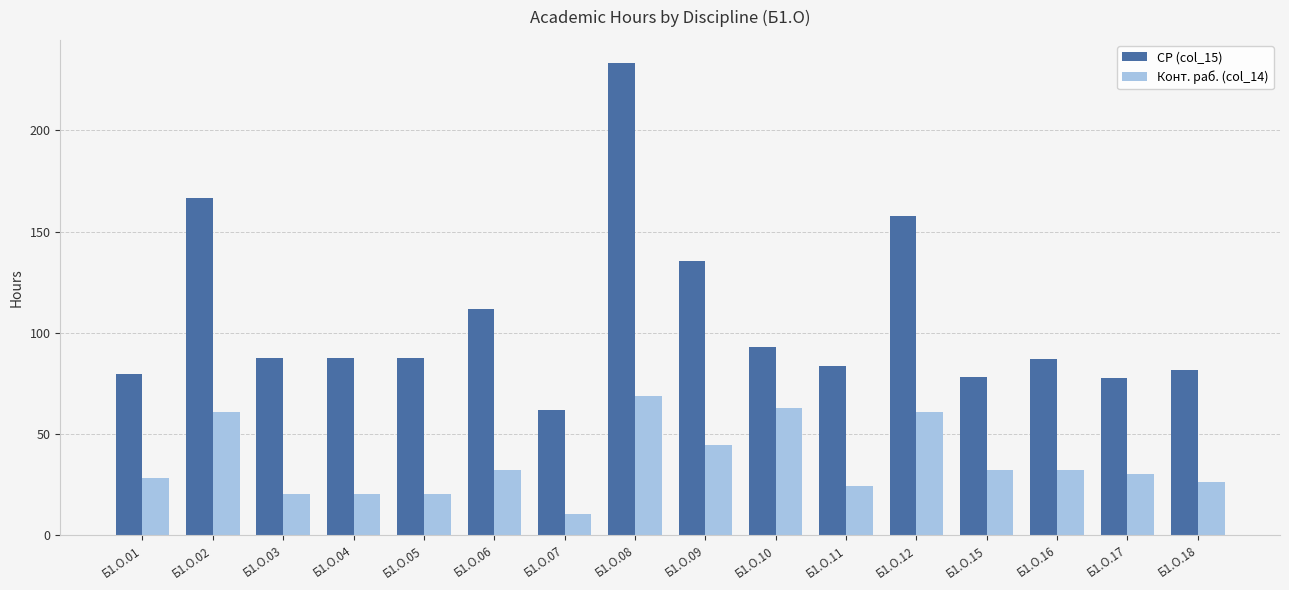

What is the sum of all Конт. раб. (col_14) values?

574.8